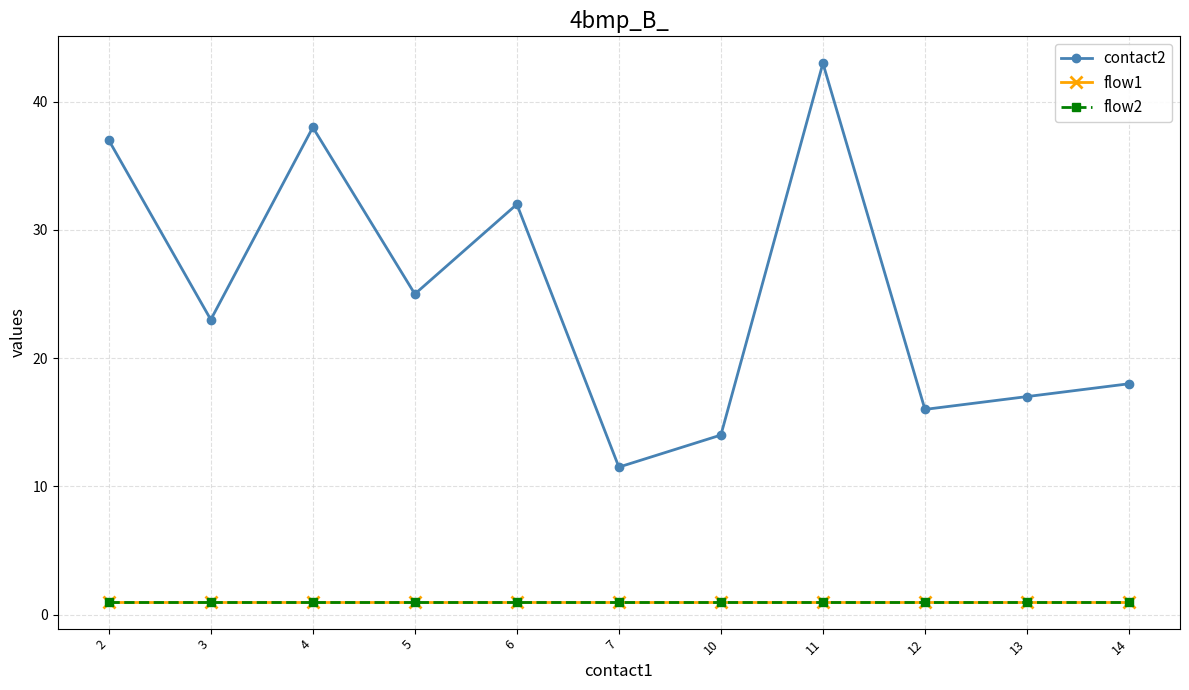

What is the value of the flow1 point at the 5th from the left?

1.0